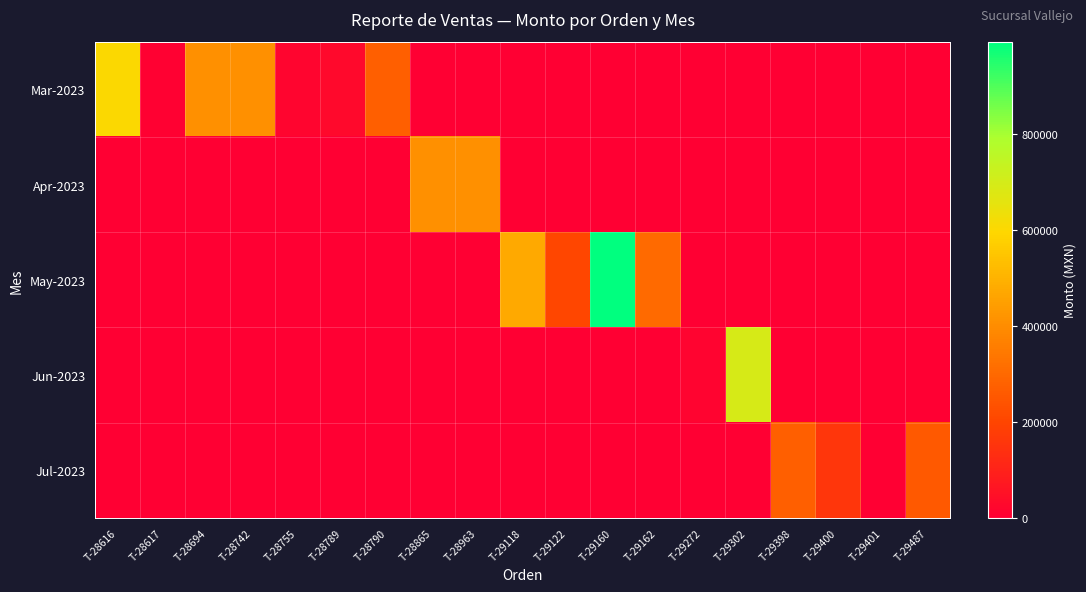

Reading left to right, extract all data points from this chart.

Mar-2023: T-28616=603160.0	T-28617=4000.0	T-28694=408000.0	T-28742=408000.0	T-28755=19320.0	T-28789=30021.6	T-28790=272000.0	T-28865=0.0	T-28963=0.0	T-29118=0.0	T-29122=0.0	T-29160=0.0	T-29162=0.0	T-29272=0.0	T-29302=0.0	T-29398=0.0	T-29400=0.0	T-29401=0.0	T-29487=0.0
Apr-2023: T-28616=0.0	T-28617=0.0	T-28694=0.0	T-28742=0.0	T-28755=0.0	T-28789=0.0	T-28790=0.0	T-28865=408000.0	T-28963=408000.0	T-29118=0.0	T-29122=0.0	T-29160=0.0	T-29162=0.0	T-29272=0.0	T-29302=0.0	T-29398=0.0	T-29400=0.0	T-29401=0.0	T-29487=0.0
May-2023: T-28616=0.0	T-28617=0.0	T-28694=0.0	T-28742=0.0	T-28755=0.0	T-28789=0.0	T-28790=0.0	T-28865=0.0	T-28963=0.0	T-29118=476000.0	T-29122=204000.0	T-29160=992880.0	T-29162=303120.0	T-29272=0.0	T-29302=0.0	T-29398=0.0	T-29400=0.0	T-29401=0.0	T-29487=0.0
Jun-2023: T-28616=0.0	T-28617=0.0	T-28694=0.0	T-28742=0.0	T-28755=0.0	T-28789=0.0	T-28790=0.0	T-28865=0.0	T-28963=0.0	T-29118=0.0	T-29122=0.0	T-29160=0.0	T-29162=0.0	T-29272=15470.0	T-29302=691200.0	T-29398=0.0	T-29400=0.0	T-29401=0.0	T-29487=0.0
Jul-2023: T-28616=0.0	T-28617=0.0	T-28694=0.0	T-28742=0.0	T-28755=0.0	T-28789=0.0	T-28790=0.0	T-28865=0.0	T-28963=0.0	T-29118=0.0	T-29122=0.0	T-29160=0.0	T-29162=0.0	T-29272=0.0	T-29302=0.0	T-29398=275040.0	T-29400=156960.0	T-29401=2030.0	T-29487=259200.0